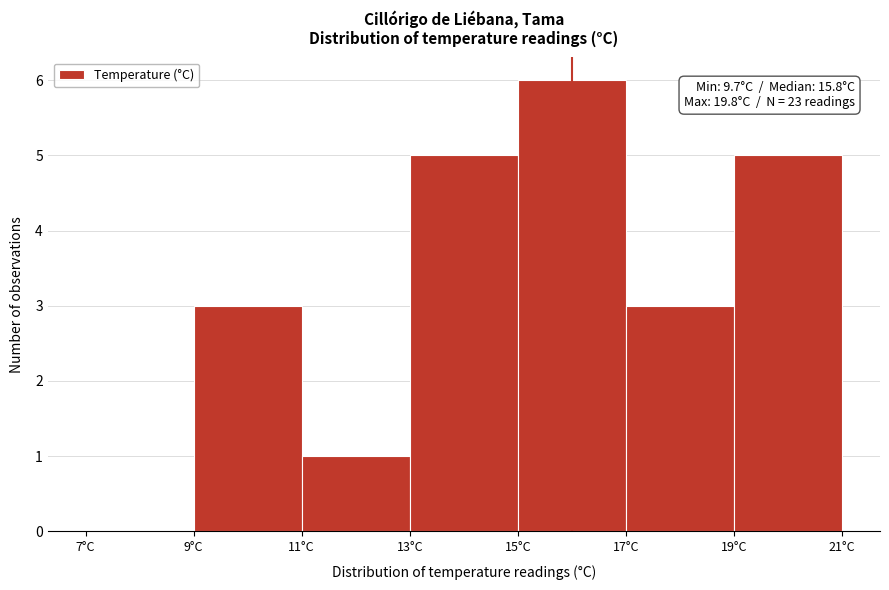

Which range on the x-axis has the tallest bar?

15 to 17